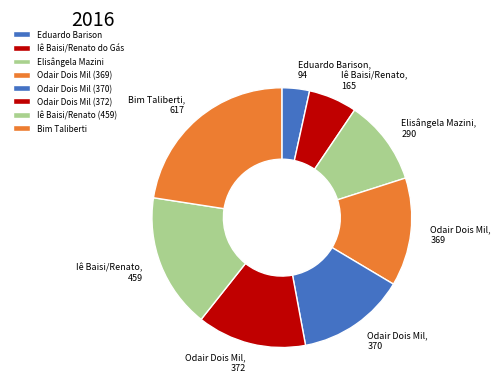

Count the number of slices in the pie.

8